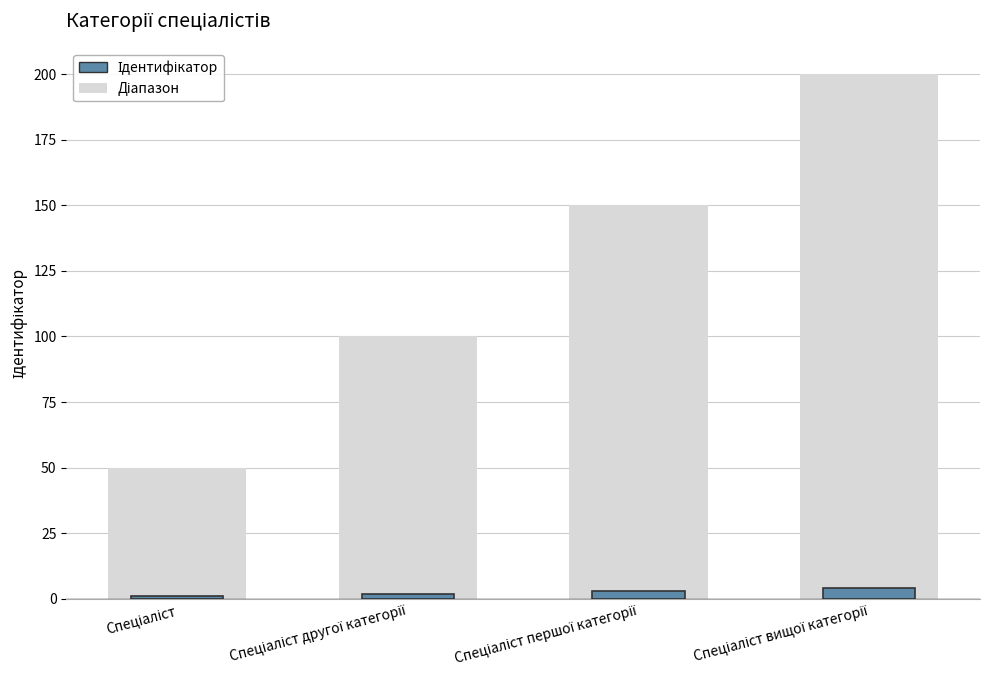

True or false: the data shows 1 at Спеціаліст другої категорії.

False